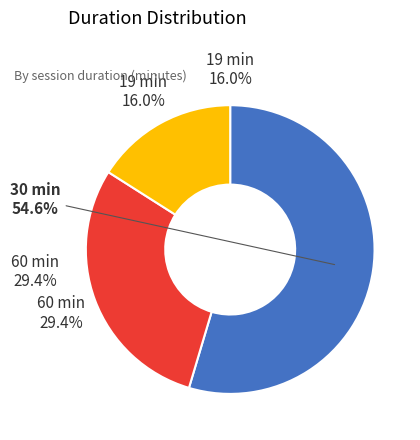

Which has a higher value, 3 or 60?

3